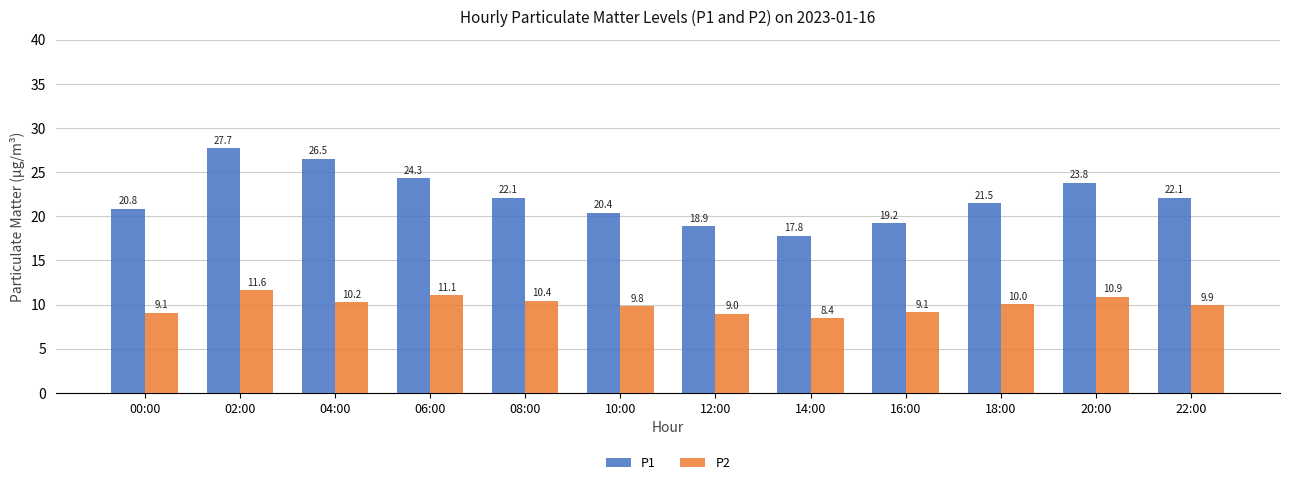

What is the difference between the second highest and minimum values in the P1 series?

8.7